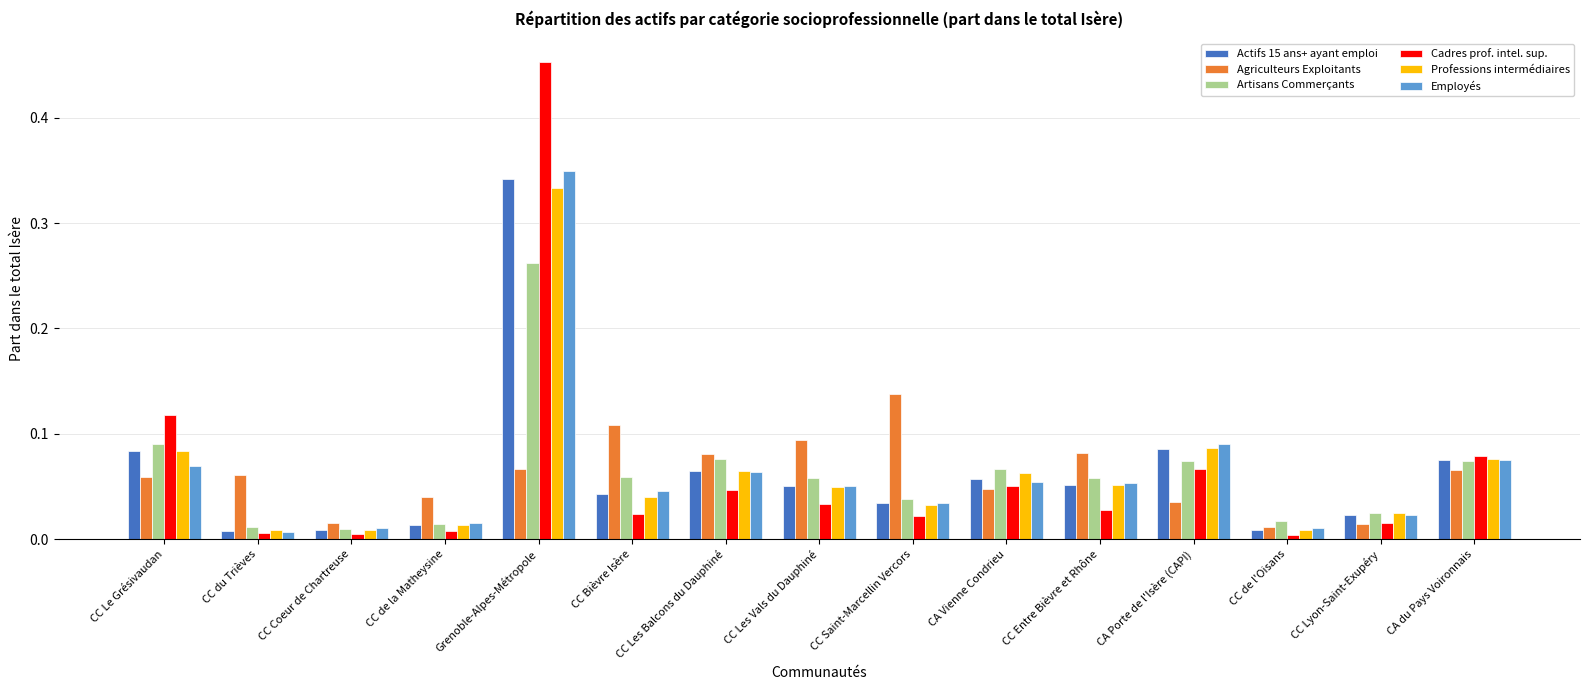

Which label corresponds to the largest value in the chart?

Grenoble-Alpes-Métropole